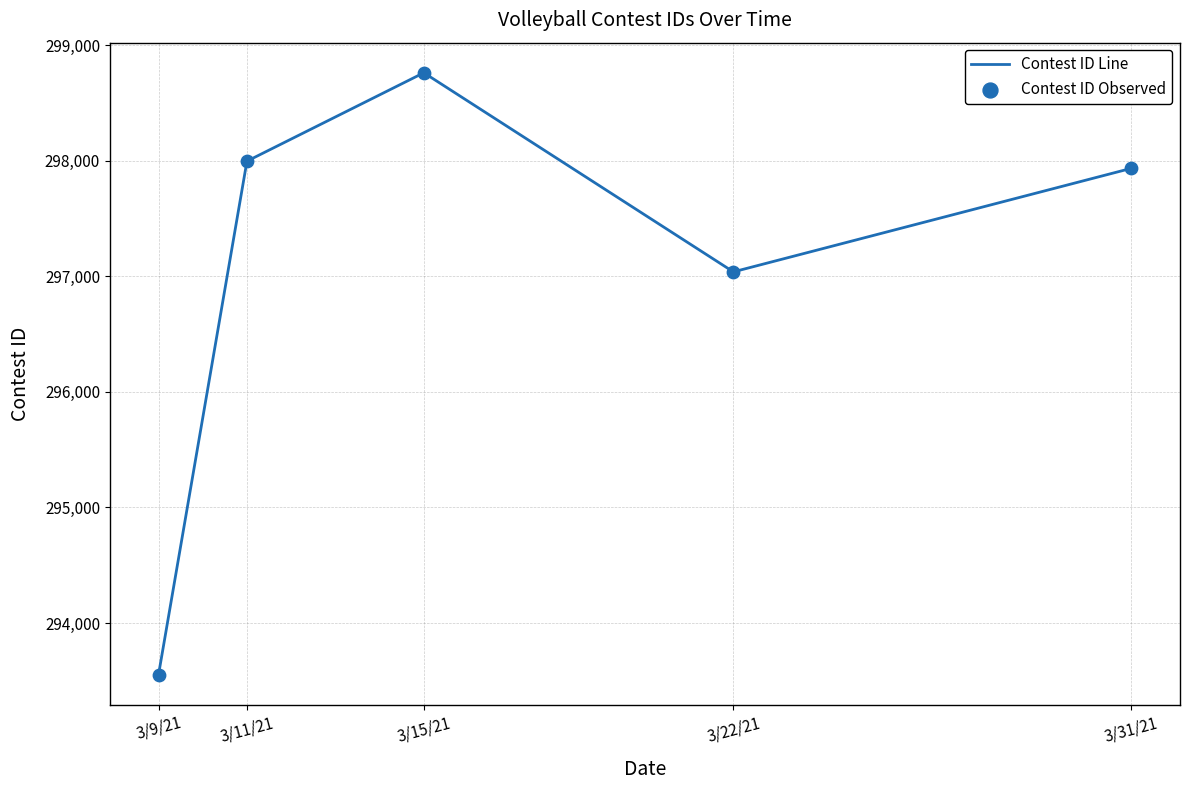

What is the greatest value displayed?

298762